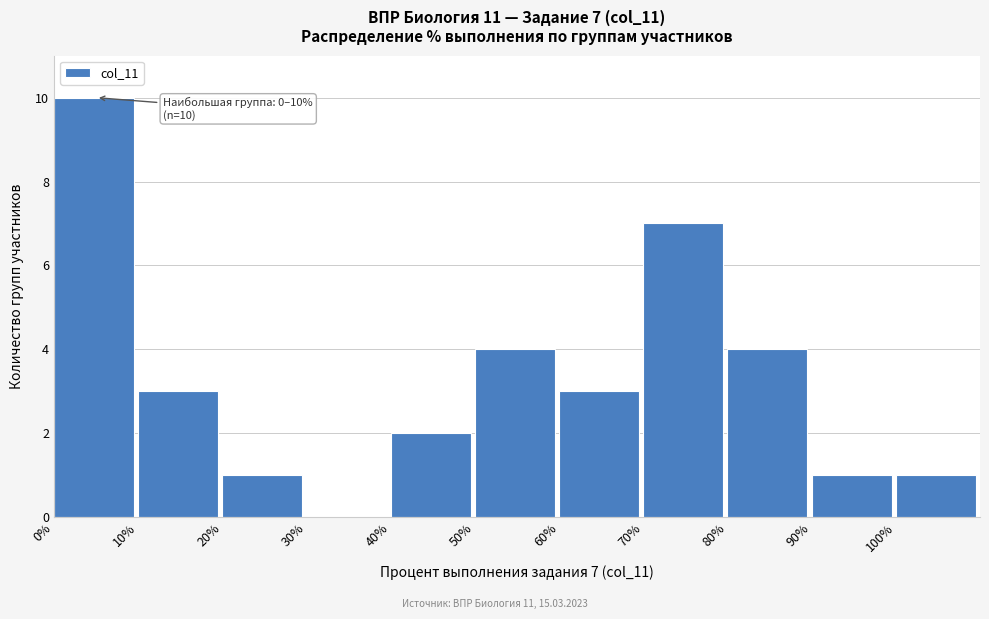

Over which range of the x-axis is the bar tallest?

0 to 10